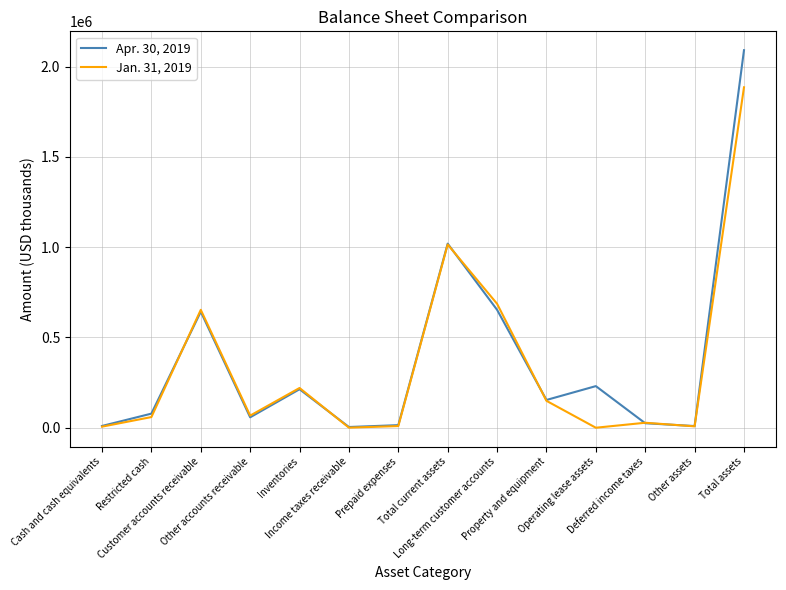

Which series ends up on top after the final intersection of Apr. 30, 2019 and Jan. 31, 2019?

Apr. 30, 2019